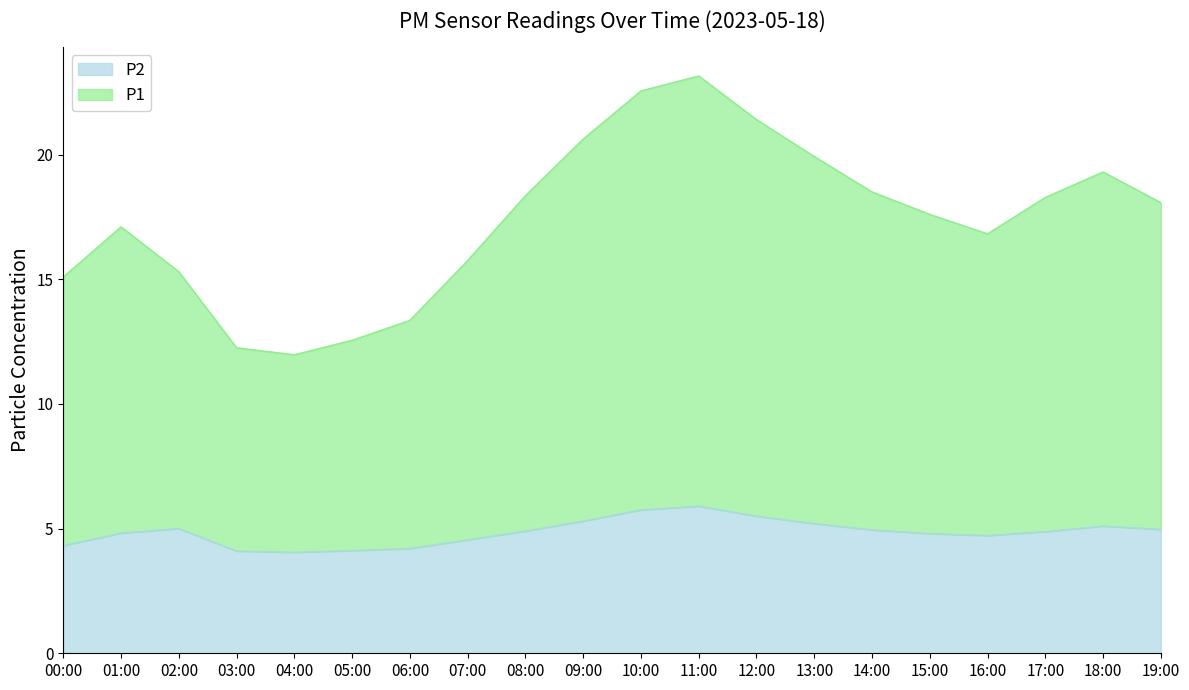

What is the difference between the maximum and second lowest values in the P1 series?

10.9